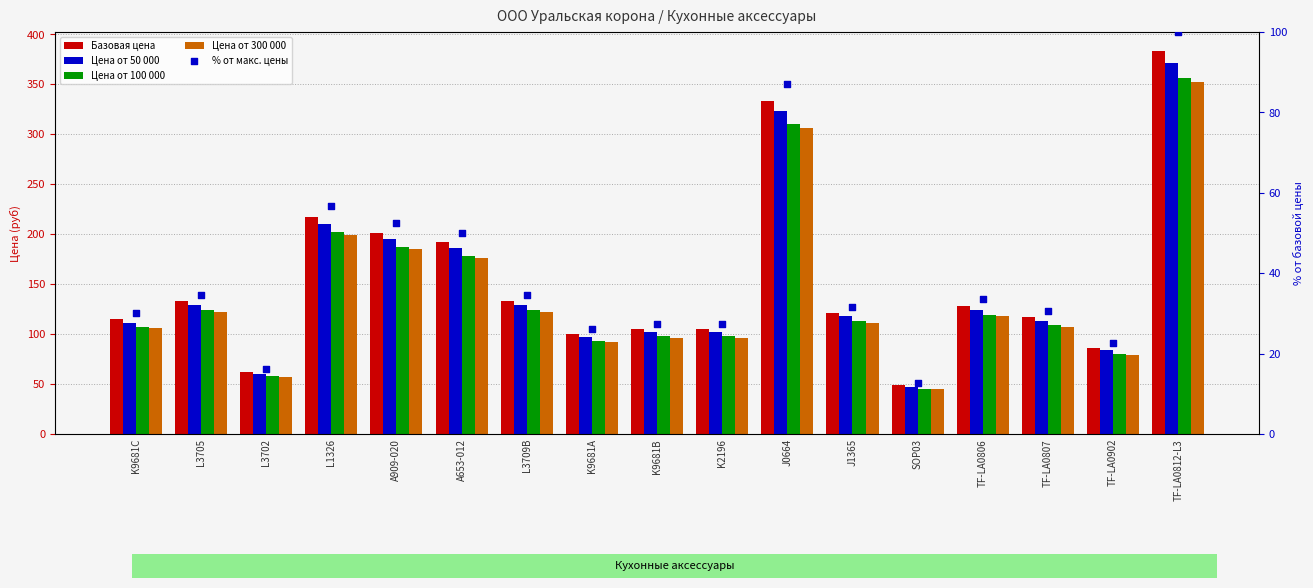

What are all the series names shown in the legend?

Базовая цена, Цена от 50 000, Цена от 100 000, Цена от 300 000, % от макс. цены